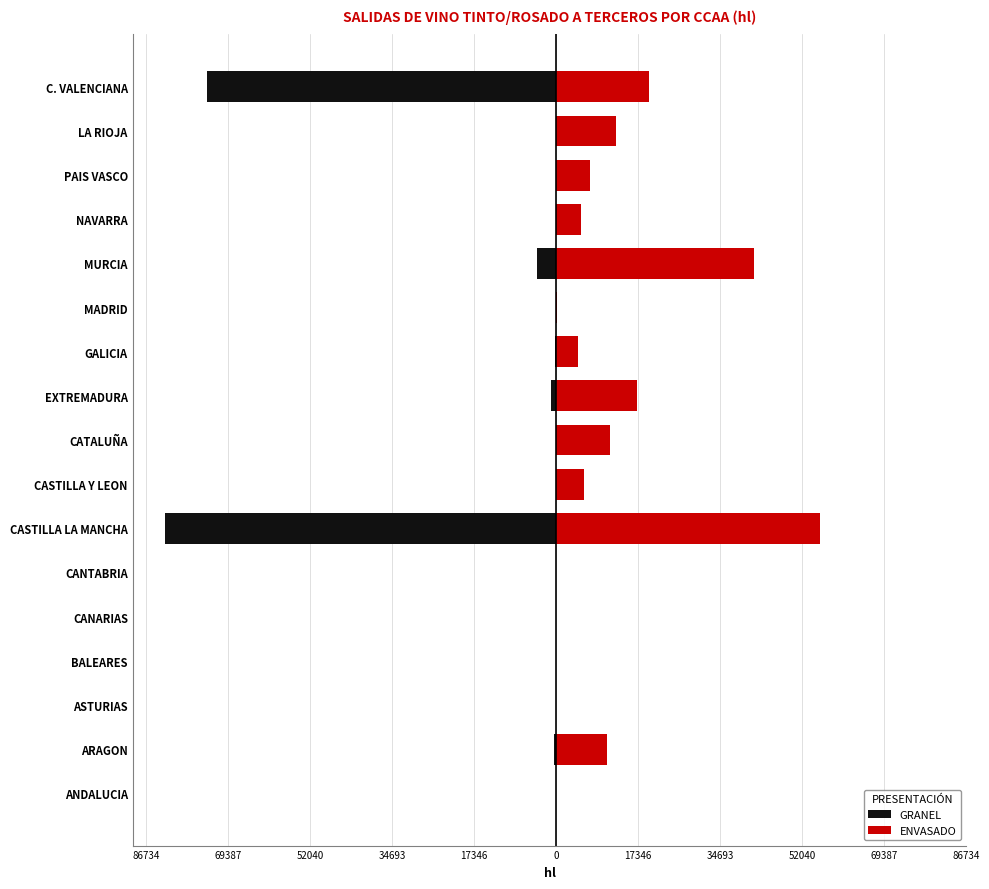

Is it true that GRANEL equals -73767 at C. VALENCIANA?

True